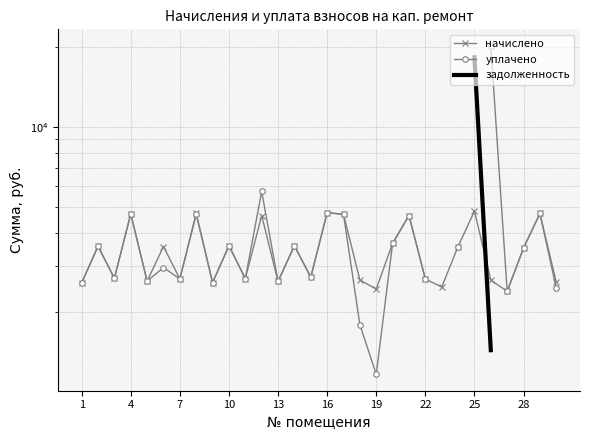

How many data points does each series have?

30